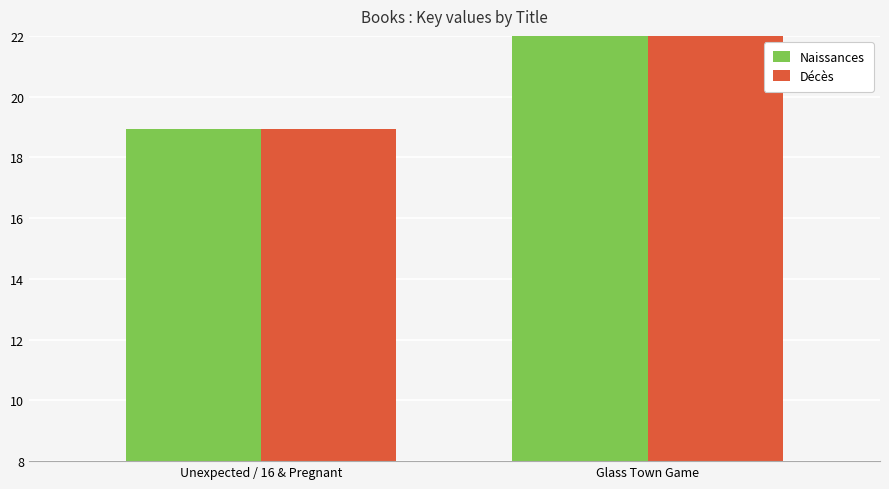

What is the value of the Naissances bar at the 1st from the left?

18.9